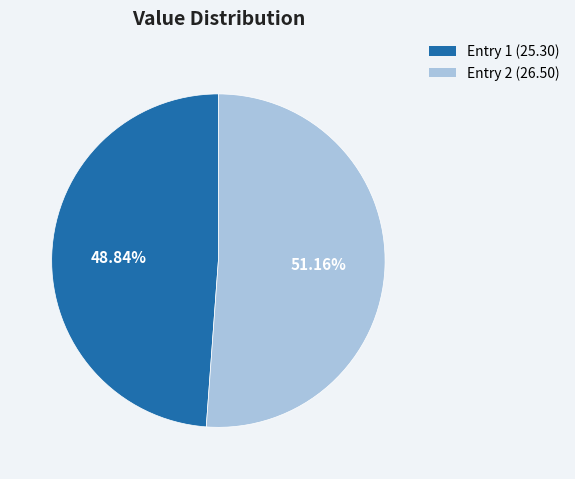

Is there a majority slice in this chart?

Yes